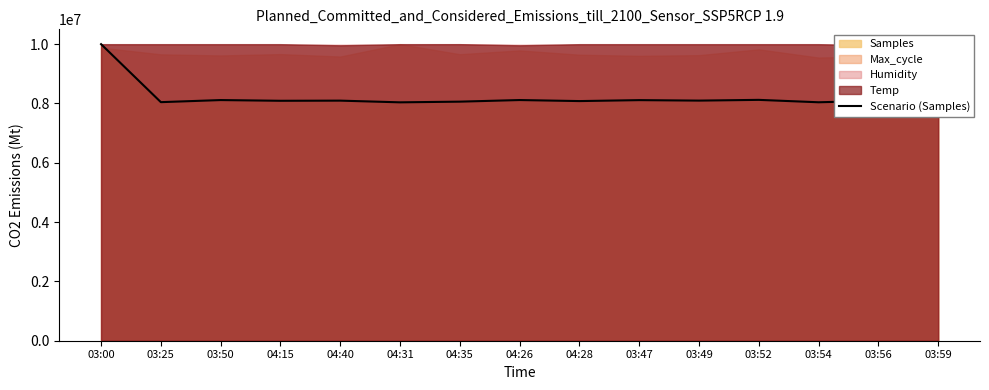

What position from the left is 03:25?

2